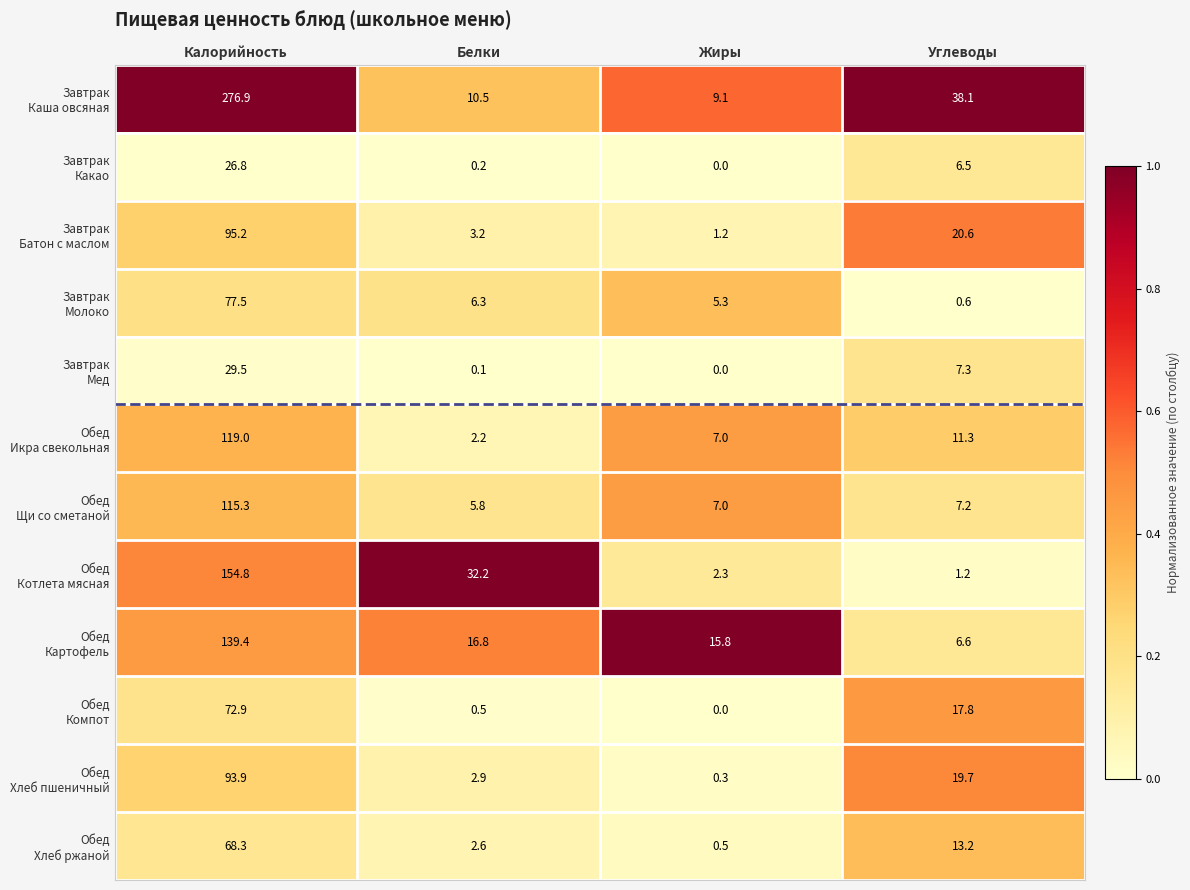

What is the spread (max minus min) of values at Углеводы?

37.5